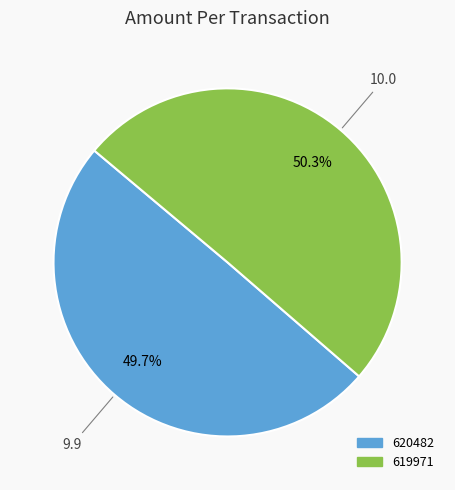

To the nearest percent, what is the difference between the 620482 and 619971 slice percentages?

1%